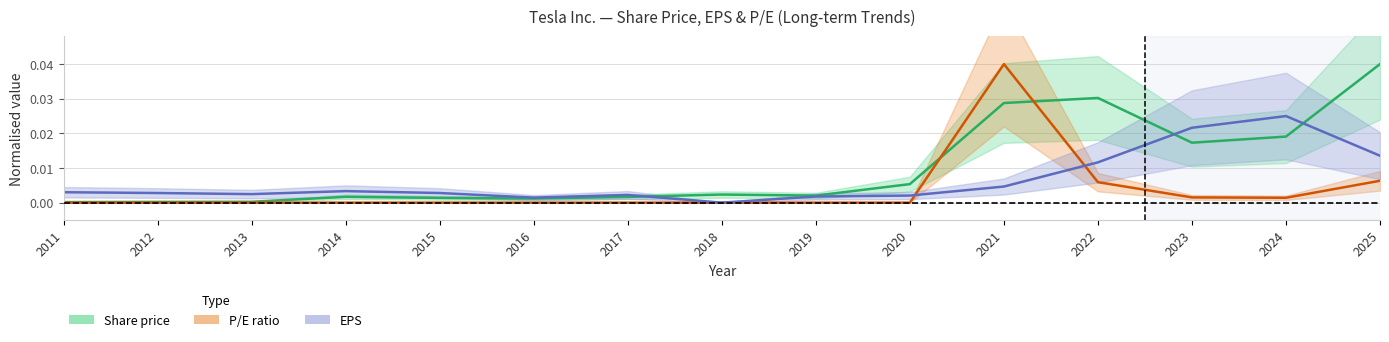

How many values in EPS are above zero?

14